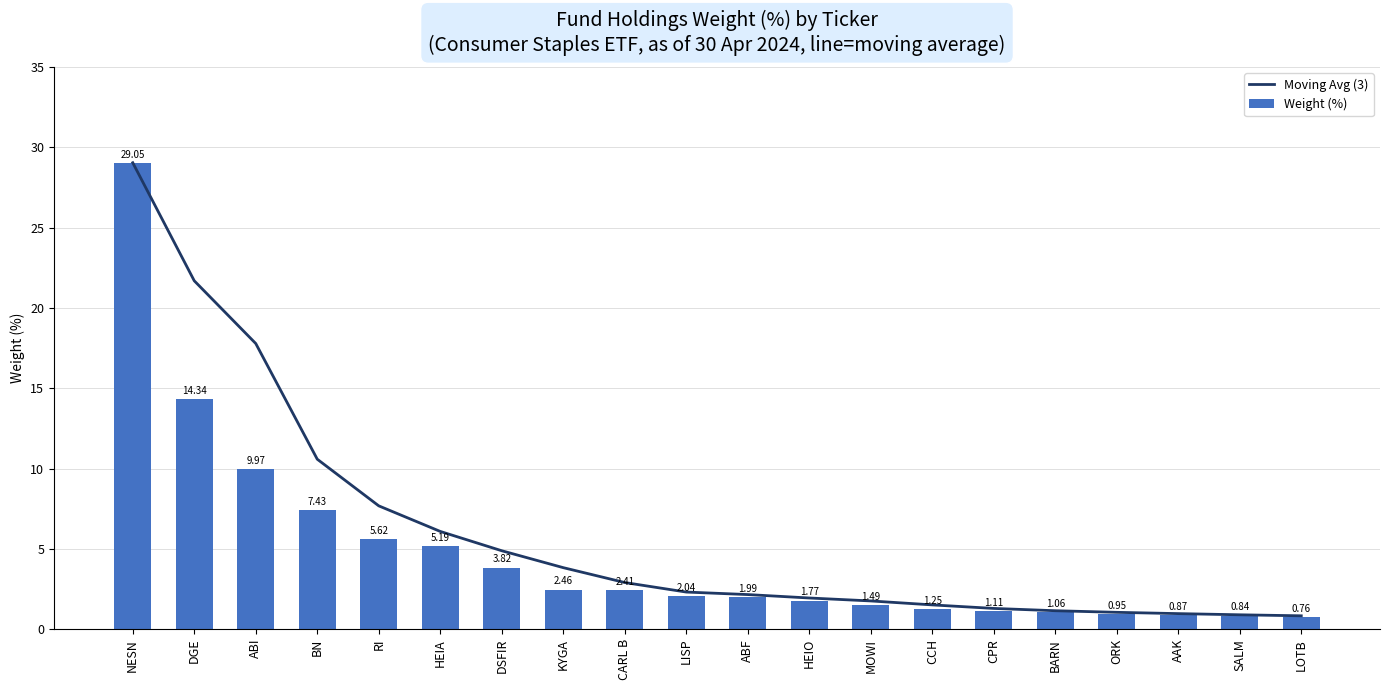

What are all the series names shown in the legend?

Moving Avg (3), Weight (%)